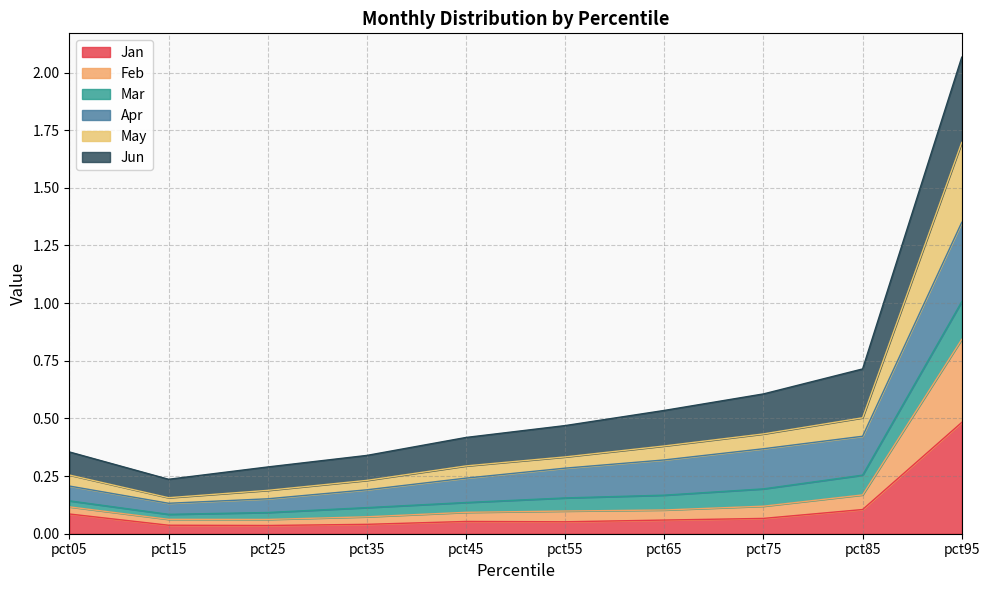

What are all the series names shown in the legend?

Jan, Feb, Mar, Apr, May, Jun